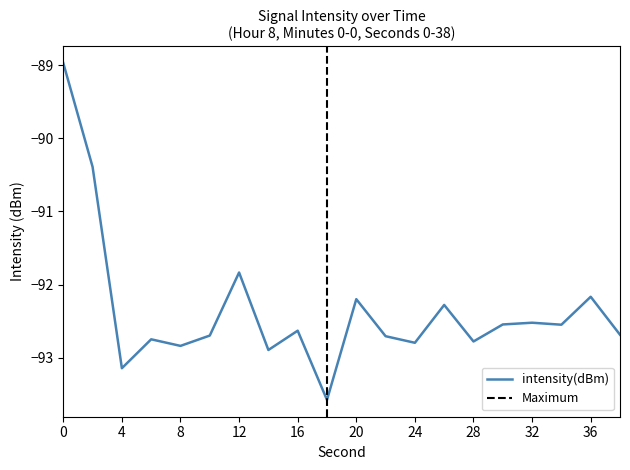

How many lines are shown in the chart?

1